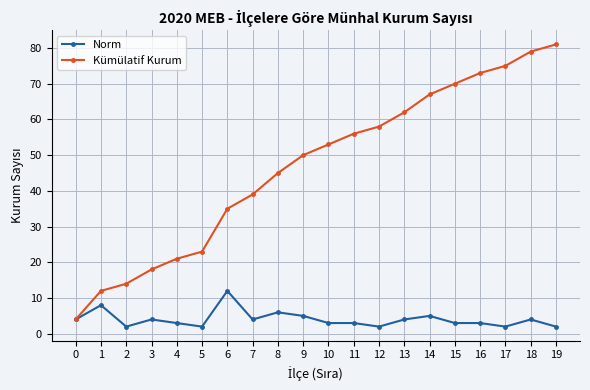

Rank the series by their maximum value, from lowest to highest.

Norm, Kümülatif Kurum